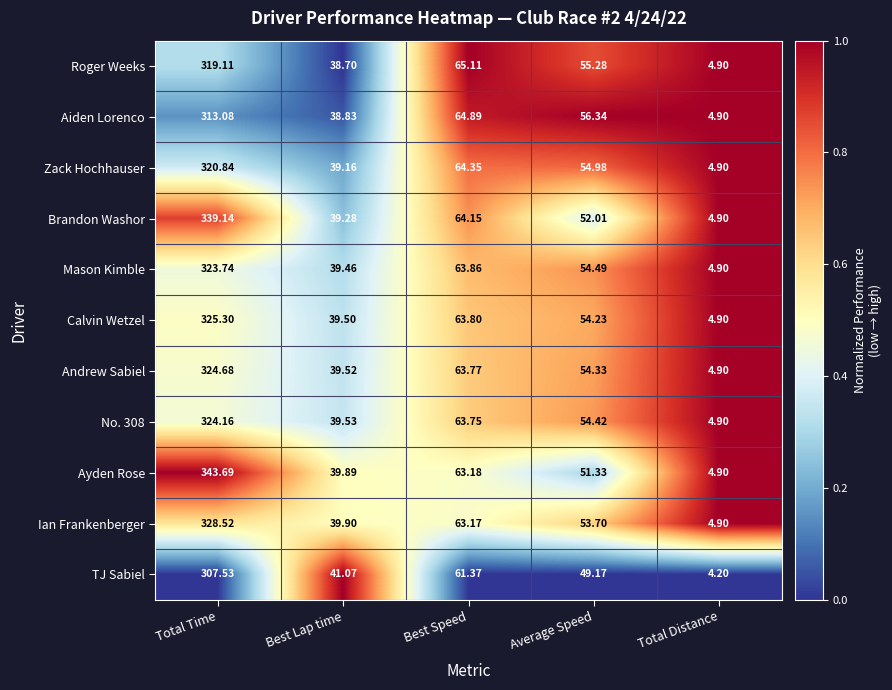

At which label does Mason Kimble reach its peak?

Total Time